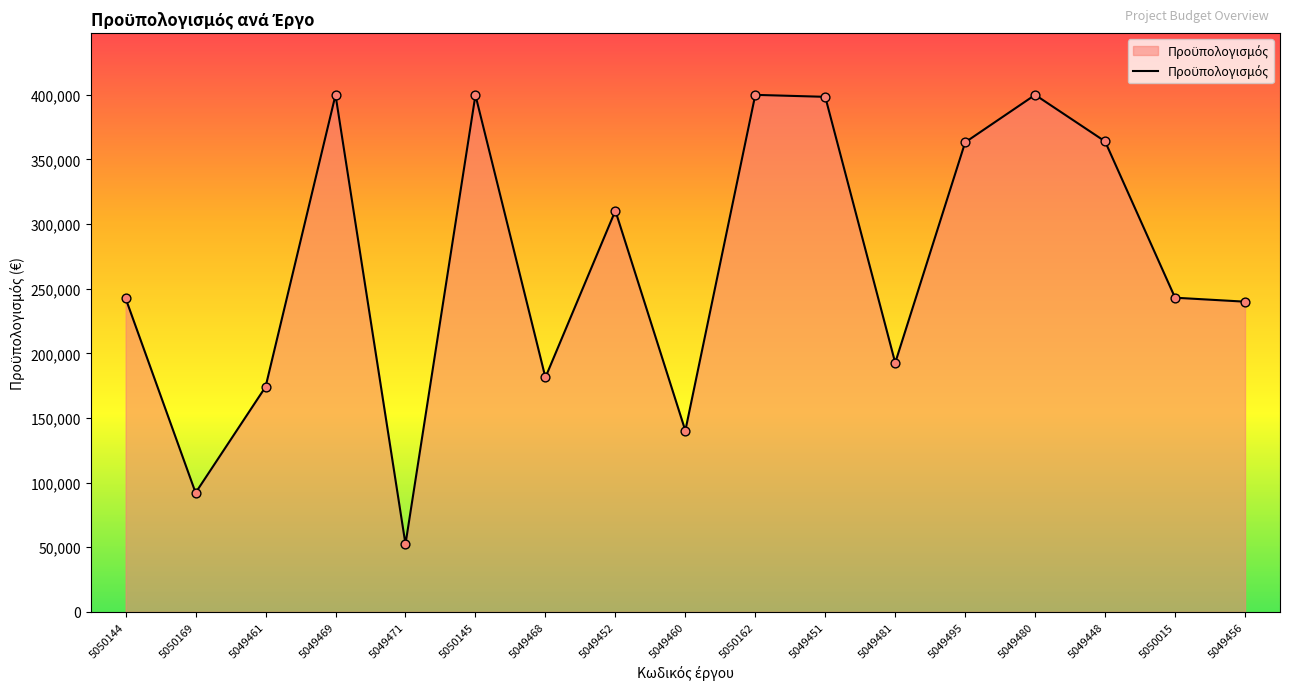

Between 5049461 and 5049460, which is larger?

5049461